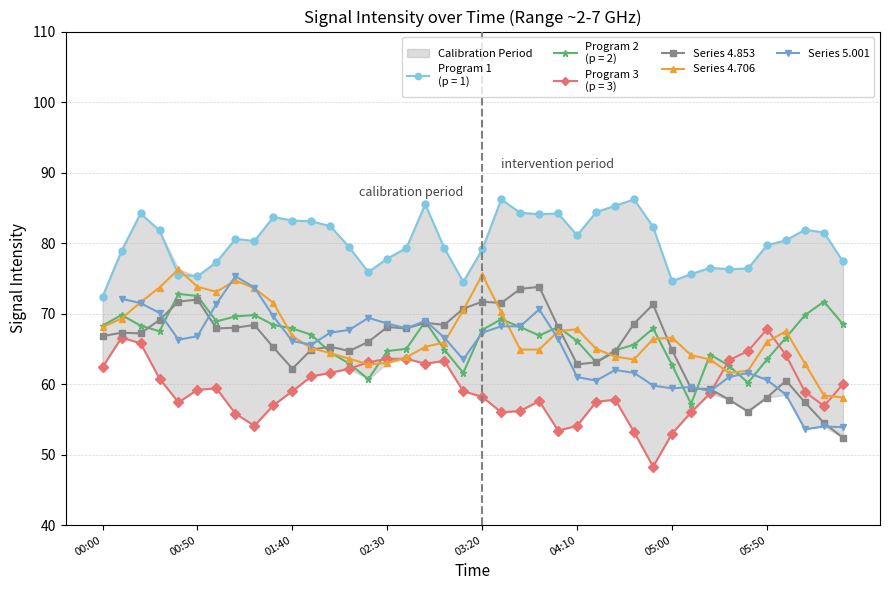

Is it true that Series 4.706 equals 14.1 at 05:00?

False